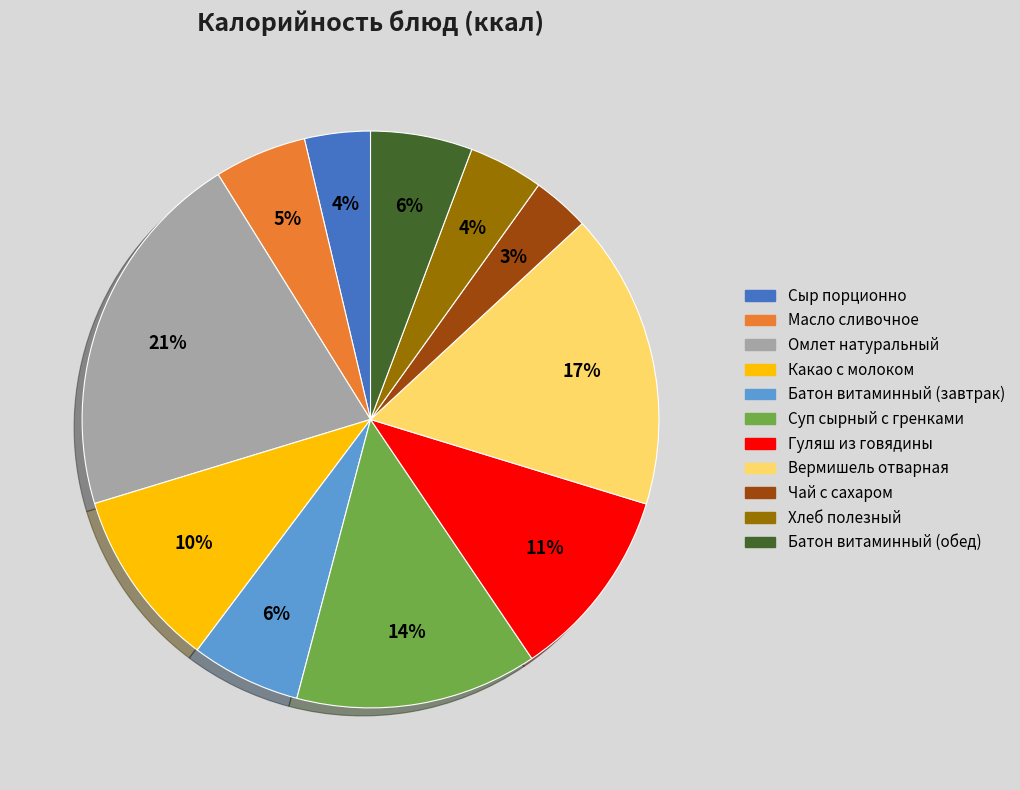

Which category has the biggest portion of the pie?

Омлет натуральный